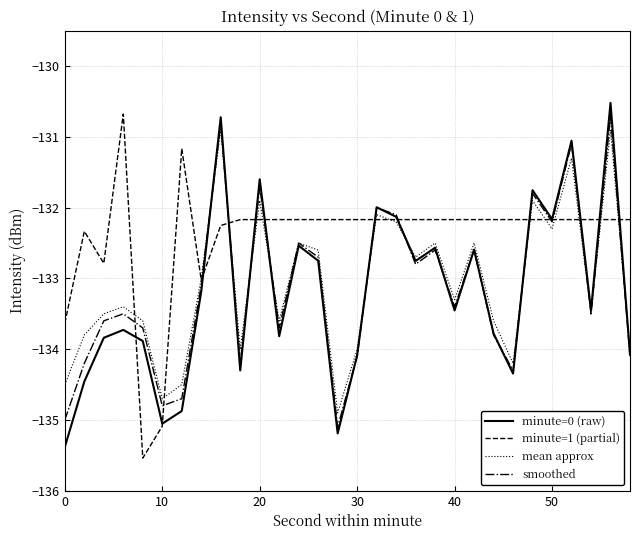

True or false: smoothed has more than 0 interior local peaks.

True